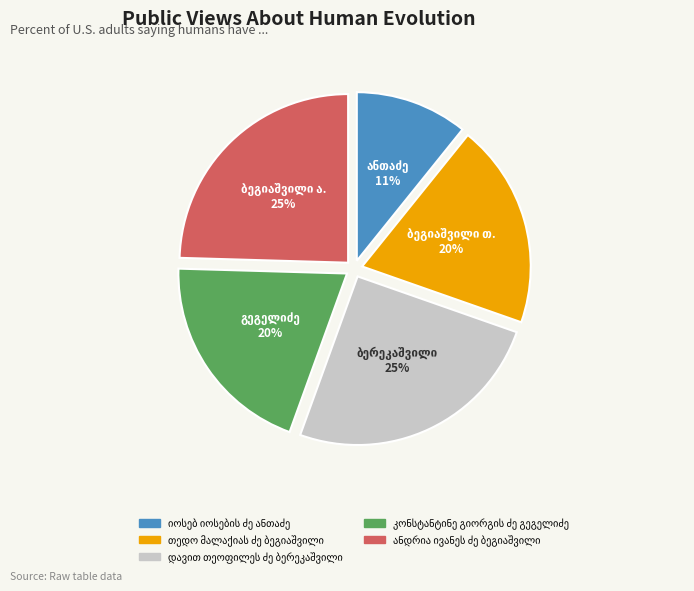

To the nearest percent, what is the difference between the largest and smallest slice percentages?

14%